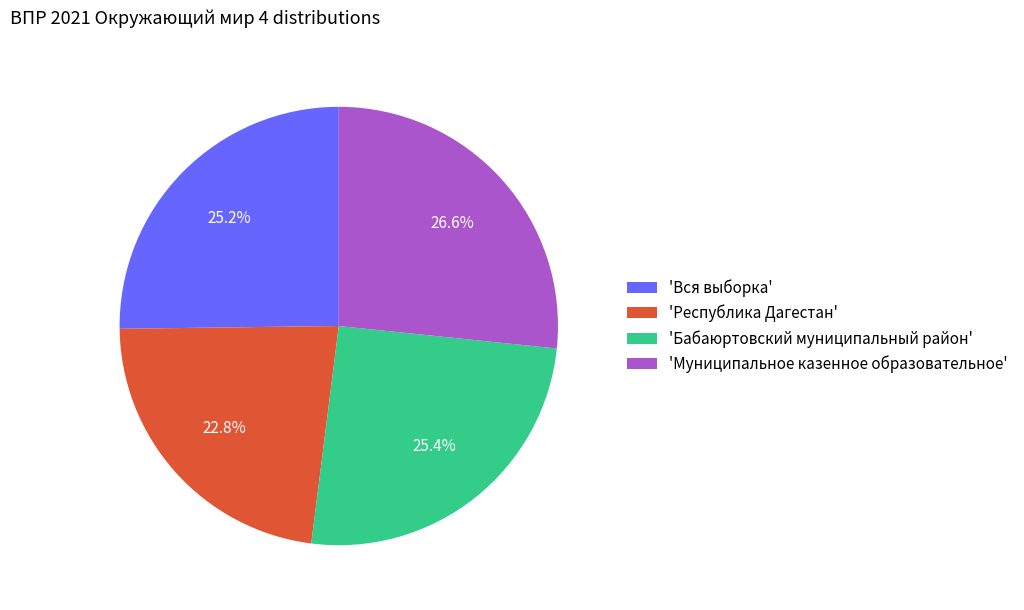

Combined, do 'Республика Дагестан' and 'Муниципальное казенное образовательное' account for over 50%?

No